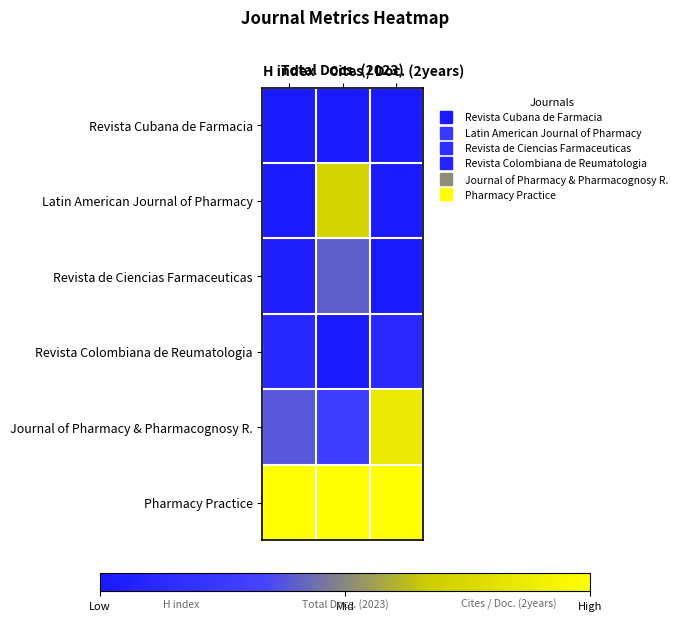

At which category does the chart reach its minimum across all series?

H index